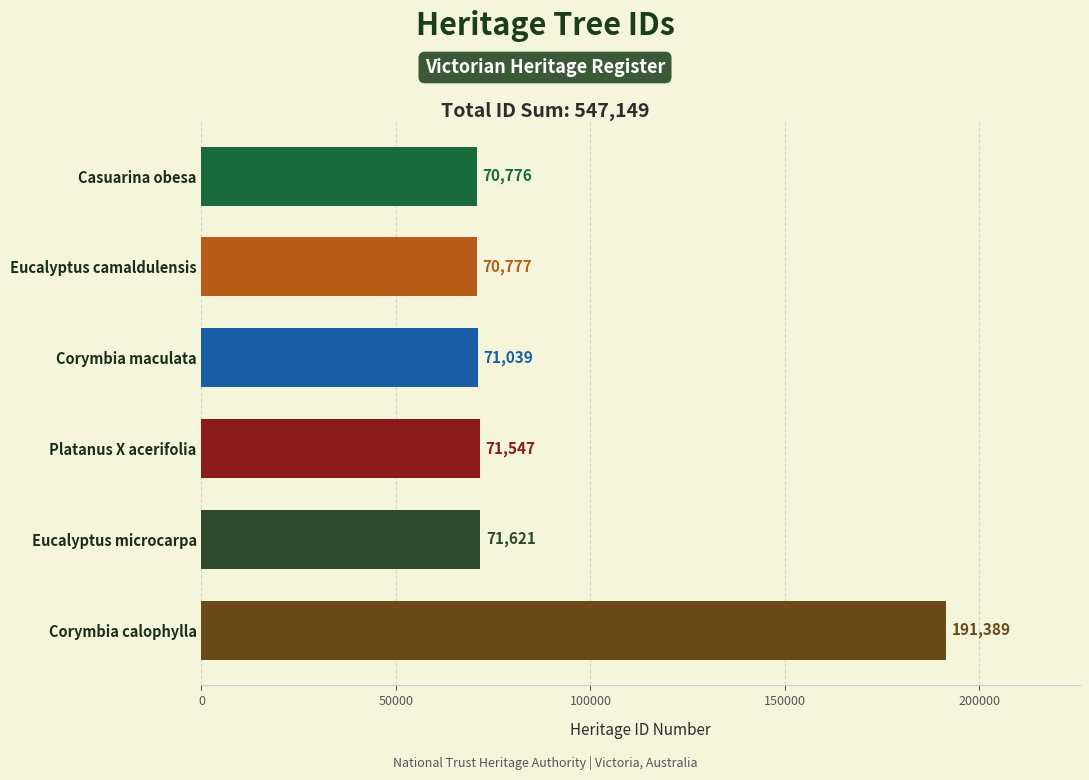

Reading bottom to top, transcribe all the data shown in this chart.

191389	71621	71547	71039	70777	70776